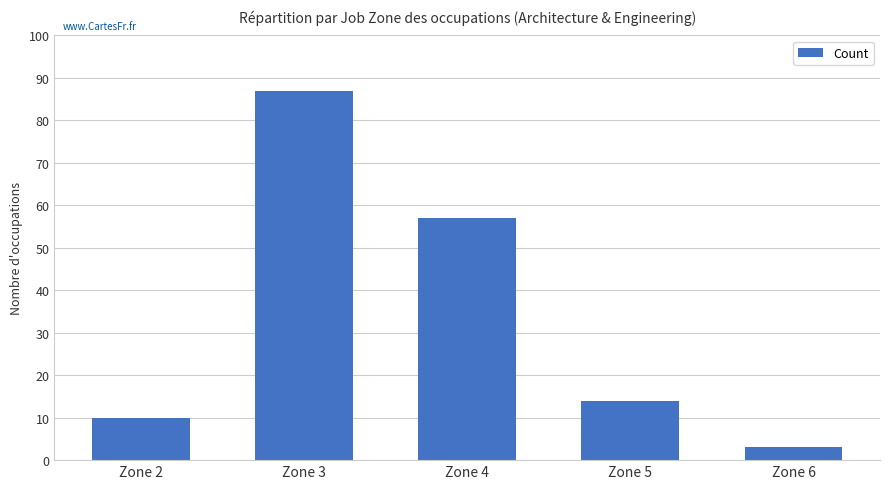

At which label is the value closest to 45?

Zone 4